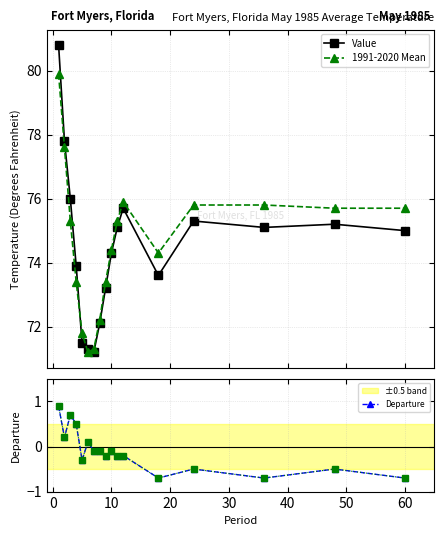

Rank the series by their maximum value, from lowest to highest.

Departure, 1991-2020 Mean, Value